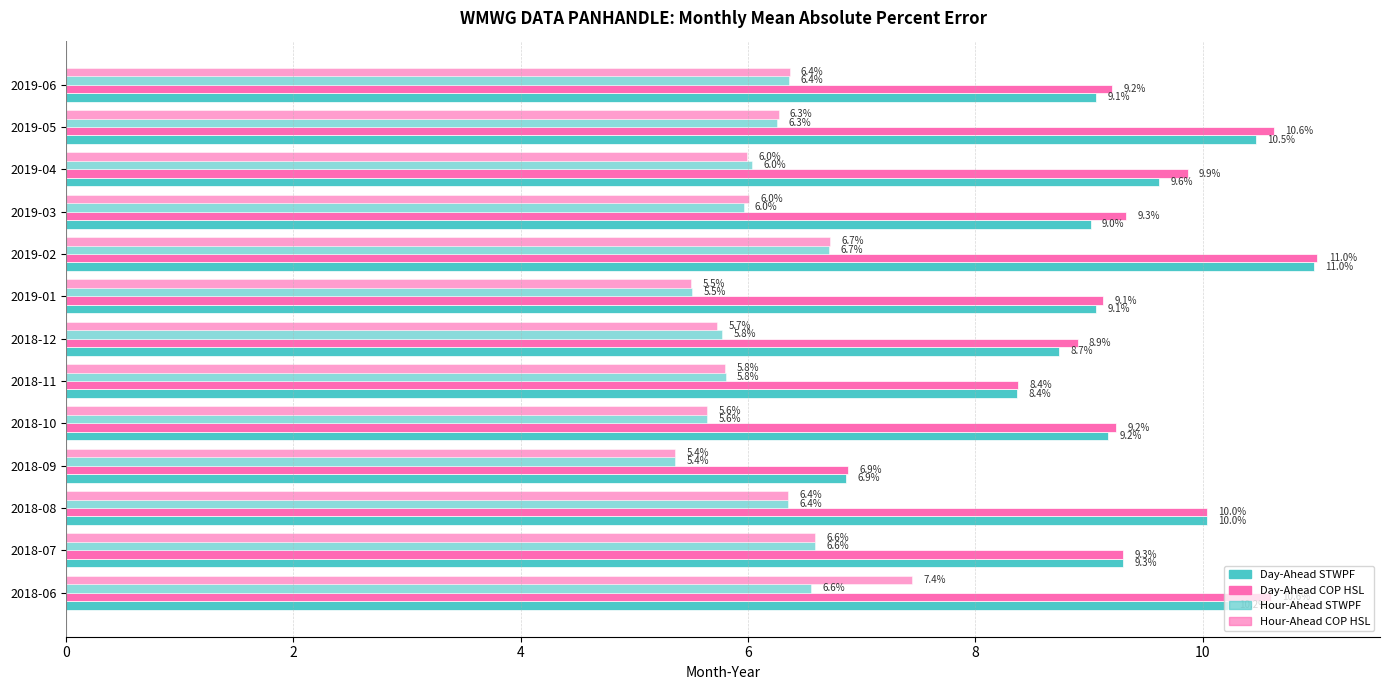

At how many categories does at least one series exceed 8?

12